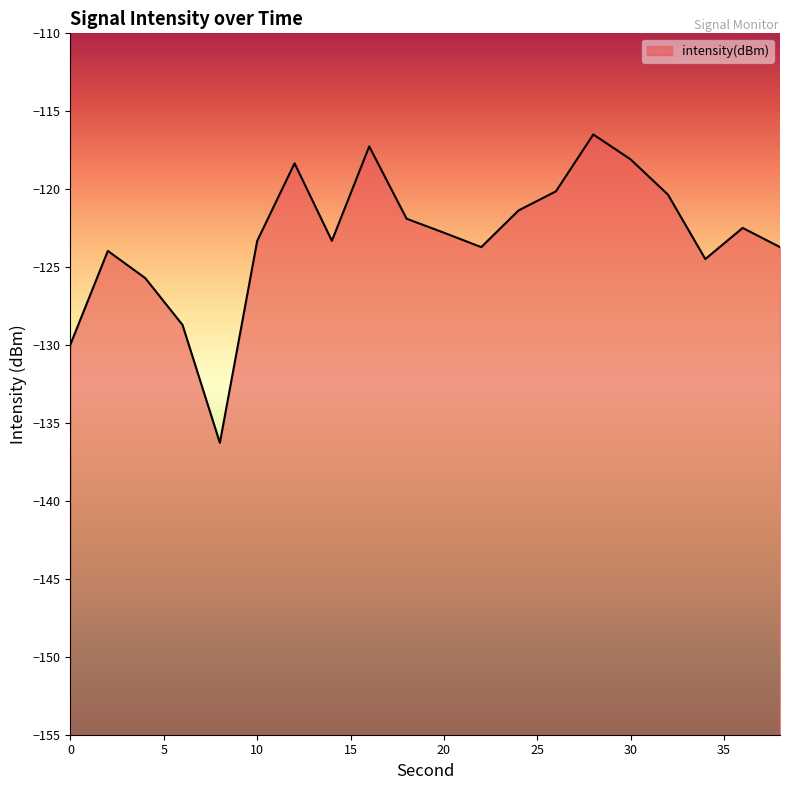

Reading left to right, what are all the values shown in this chart?

0=-130.0	2=-124.0	4=-125.7	6=-128.7	8=-136.3	10=-123.3	12=-118.3	14=-123.3	16=-117.3	18=-121.9	20=-122.8	22=-123.7	24=-121.4	26=-120.1	28=-116.5	30=-118.1	32=-120.4	34=-124.5	36=-122.5	38=-123.7